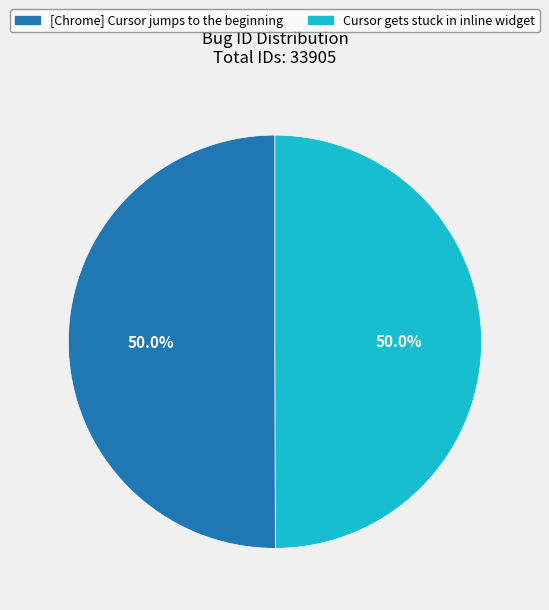

What percentage do Cursor gets stuck in inline widget and [Chrome] Cursor jumps to the beginning together represent?

100.0%